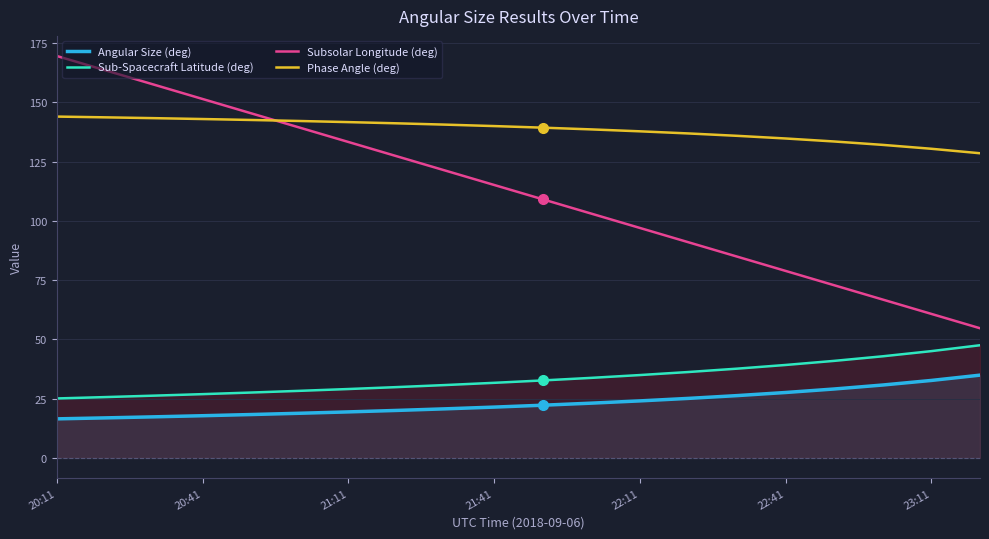

Does the chart have visible grid lines?

Yes